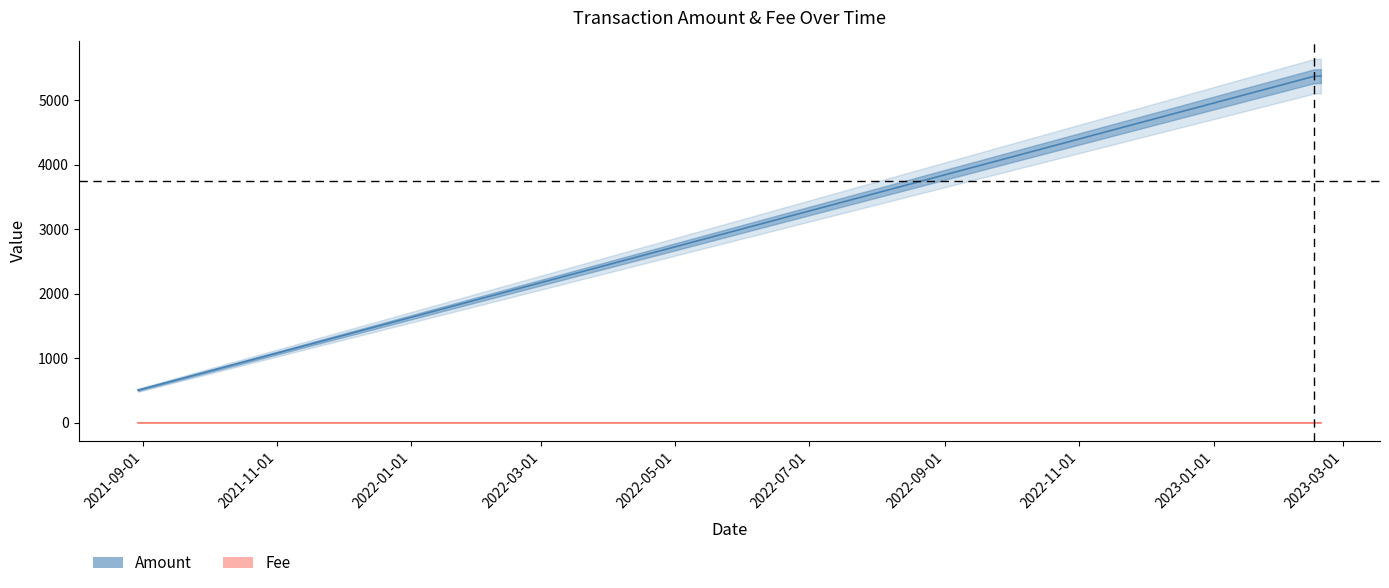

Between 2023-02-18 19:21:00 and 2023-02-18 19:30:00, which series saw the biggest shift?

Amount